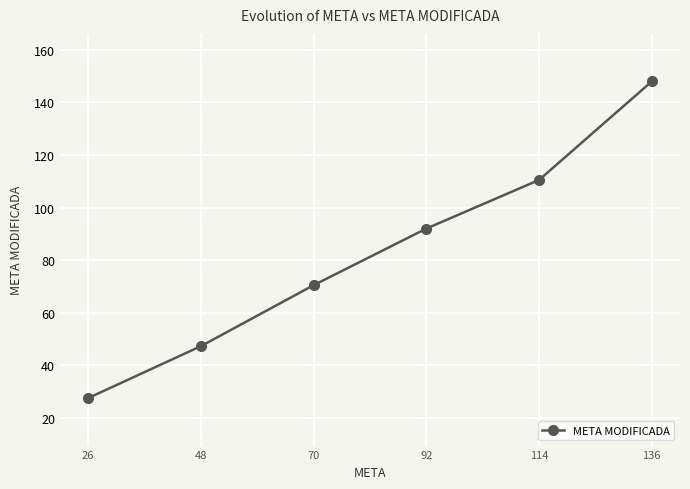

Does the chart display data point markers on the line(s)?

Yes